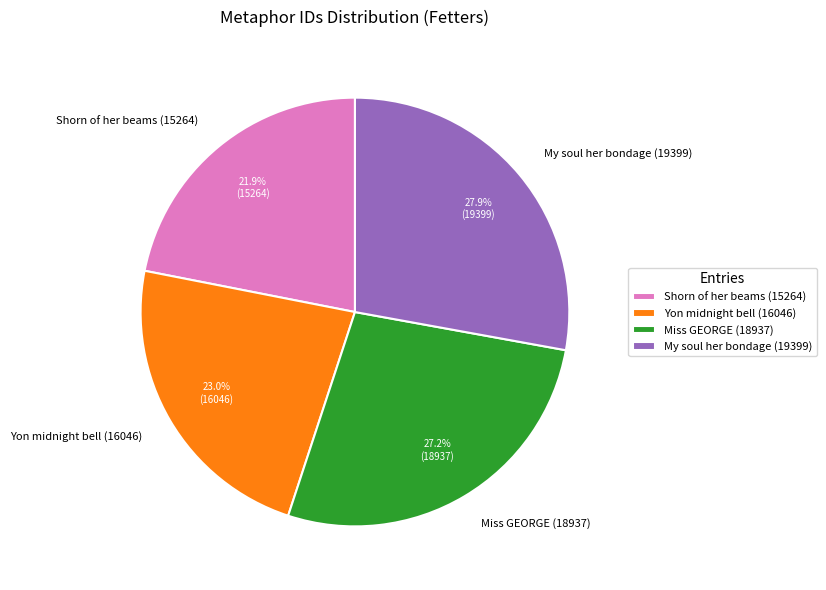

How many slices are in this pie chart?

4